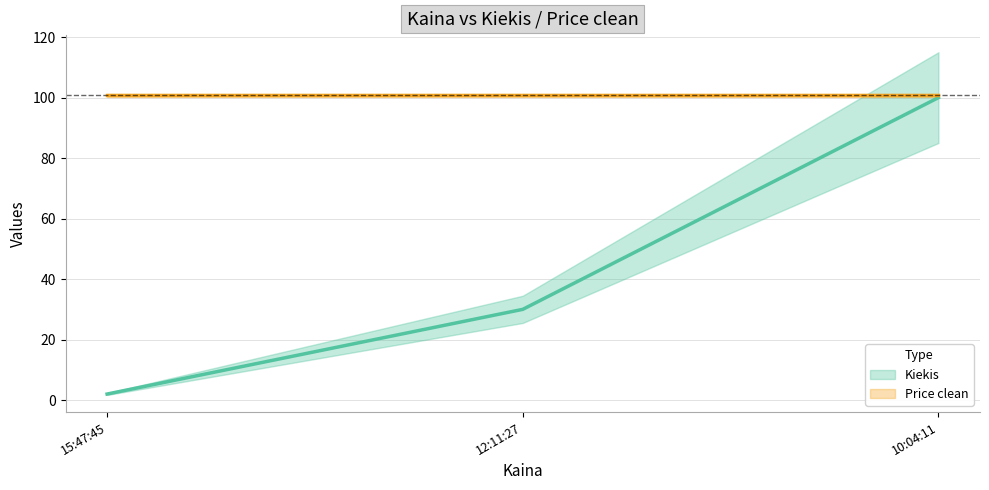

Which label corresponds to the smallest value in the chart?

15:47:45